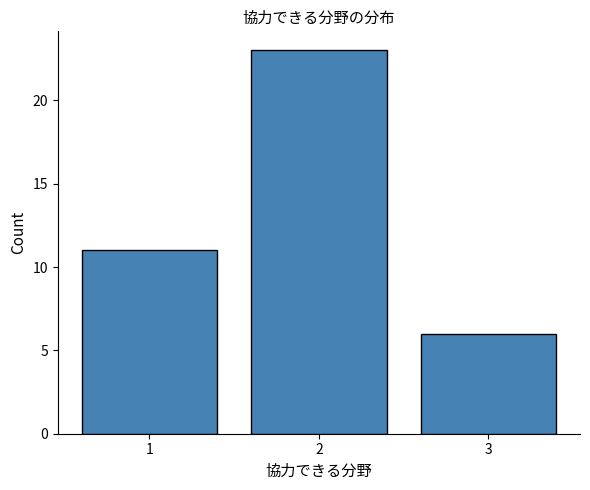

How tall is the bar that spans 0.5 to 1.5 on the x-axis? The values are not printed on the chart, so give them approximately, as read against the axis.

11